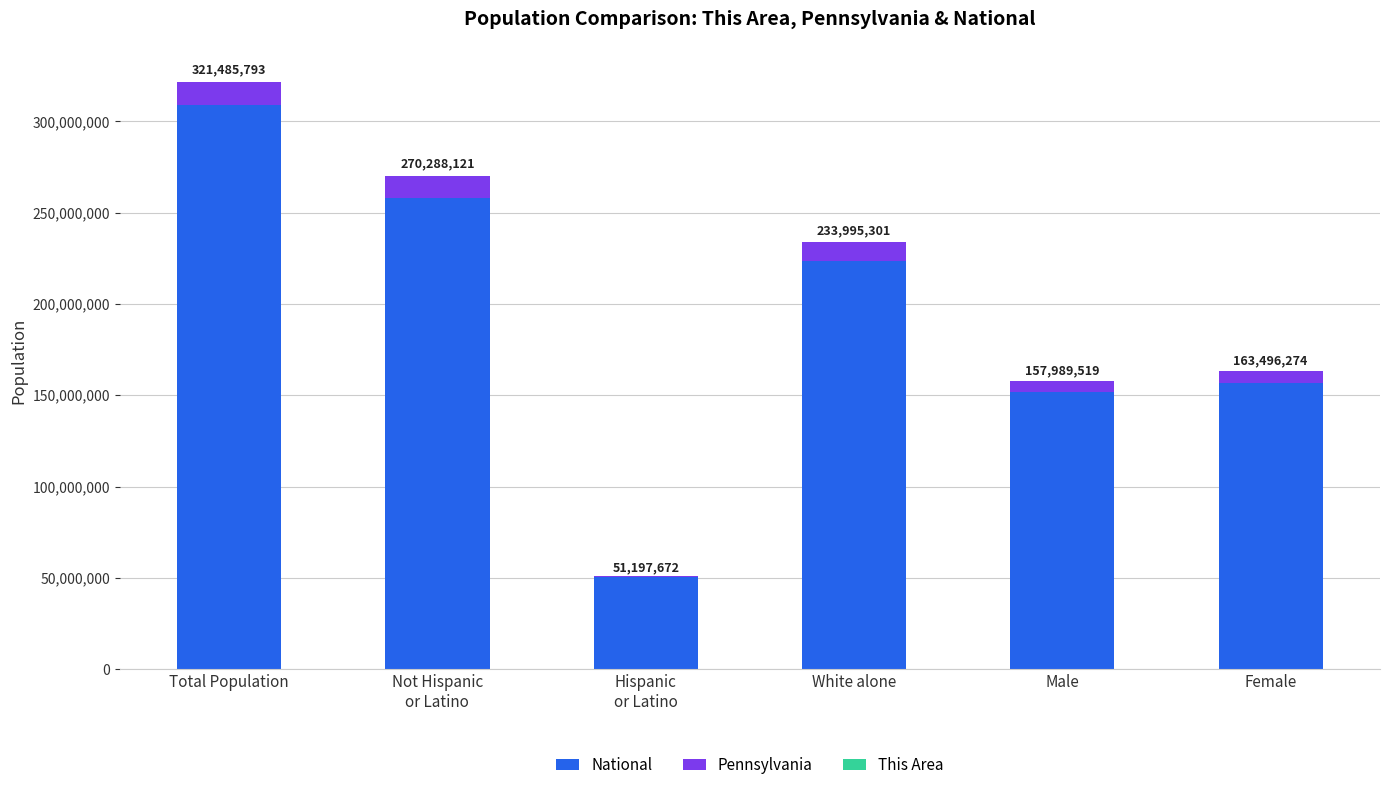

At which category is the sum across all series the highest?

Total Population